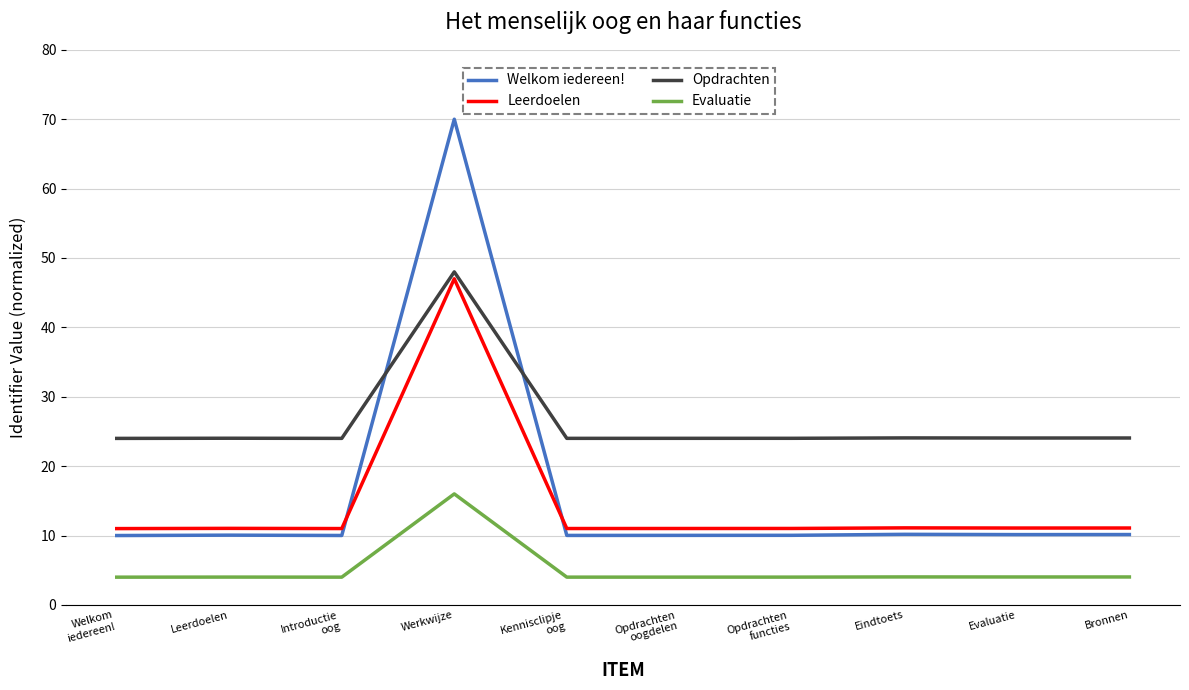

Which series has the largest range (max minus min)?

Welkom iedereen!